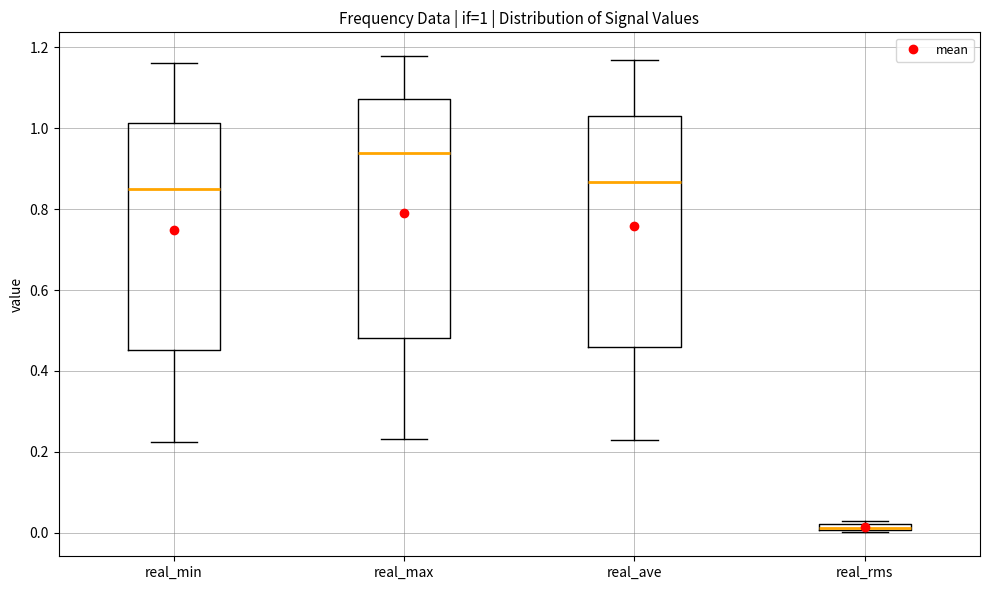

Which box has the highest median line?

real_max